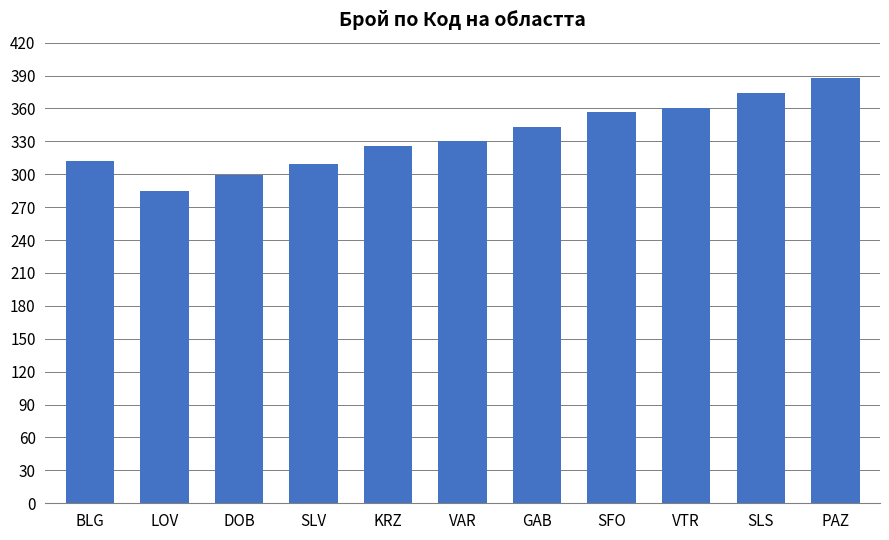

Which category has the lowest value across all series?

LOV